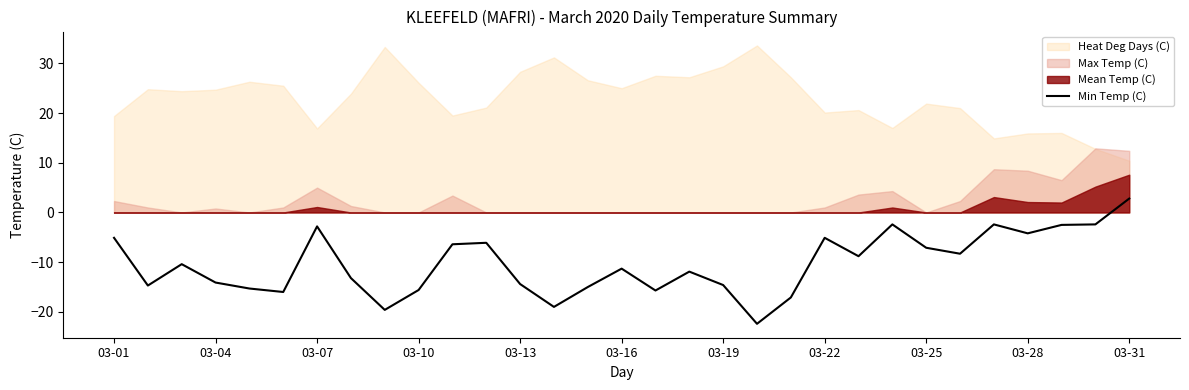

The chart shows a value of -1.6 at 29. True or false?

False